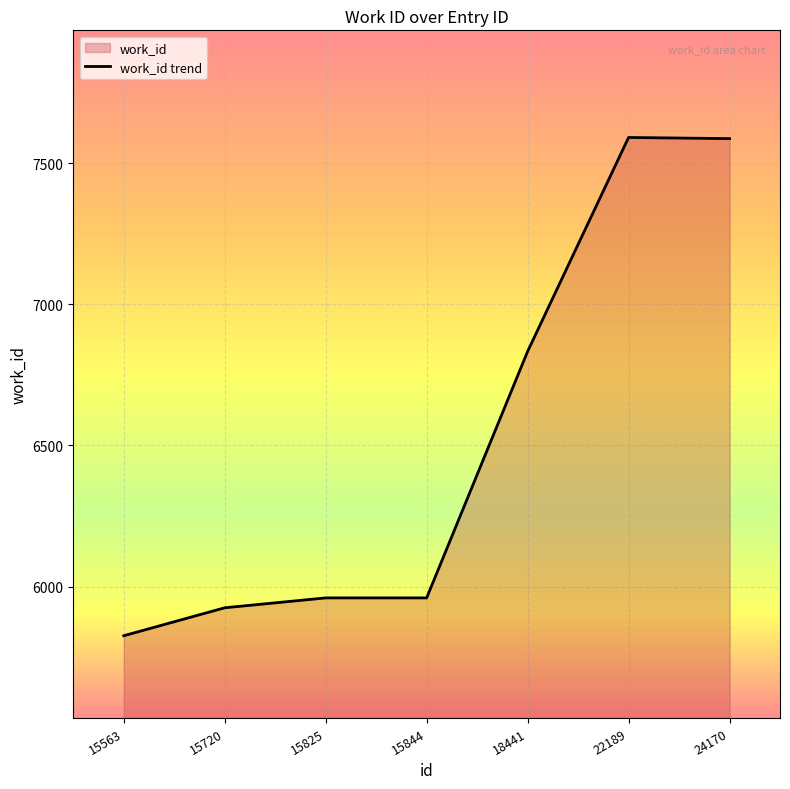

What is the change in value from 15825 to 22189?

+1631